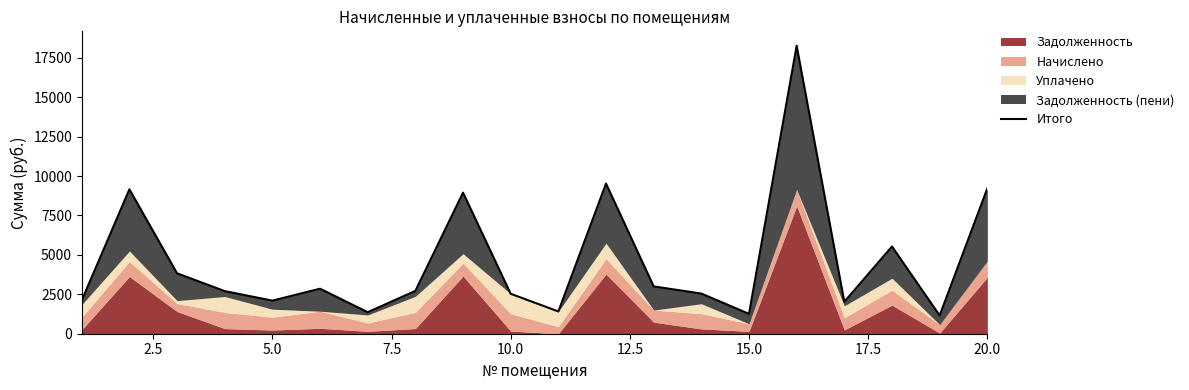

Reading right to left, transcribe all the data shown in this chart.

9215.0	1155.2	5531.0	2025.8	18265.6	1259.2	2545.8	3002.2	9524.0	1411.9	2533.0	8949.1	2716.1	1365.0	2855.0	2098.9	2702.6	3830.7	9157.7	2111.0